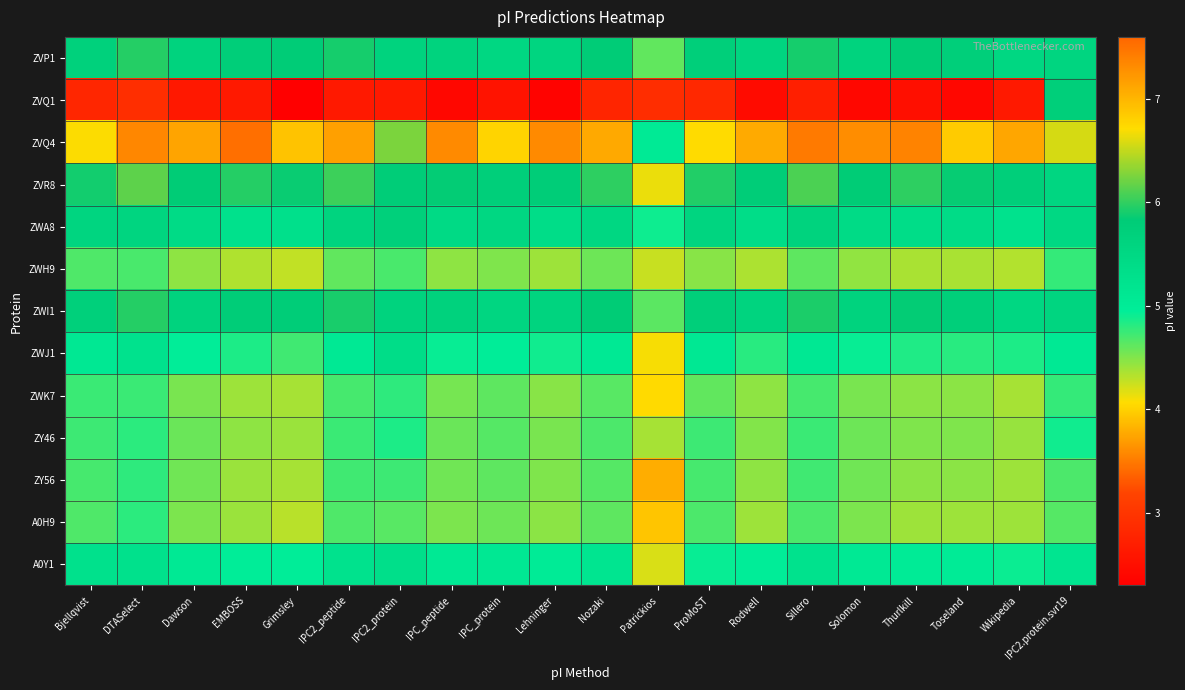

Reading left to right, list all the values displayed in this chart.

ZVP1: Bjellqvist=5.7	DTASelect=6.0	Dawson=5.6	EMBOSS=5.8	Grimsley=5.8	IPC2_peptide=5.9	IPC2_protein=5.6	IPC_peptide=5.7	IPC_protein=5.5	Lehninger=5.6	Nozaki=5.8	Patrickios=4.6	ProMoST=5.8	Rodwell=5.6	Sillero=5.9	Solomon=5.6	Thurlkill=5.8	Toseland=5.8	Wikipedia=5.5	IPC2.protein.svr19=5.6
ZVQ1: Bjellqvist=2.8	DTASelect=2.9	Dawson=2.6	EMBOSS=2.6	Grimsley=2.3	IPC2_peptide=2.6	IPC2_protein=2.6	IPC_peptide=2.4	IPC_protein=2.5	Lehninger=2.4	Nozaki=2.8	Patrickios=2.9	ProMoST=2.8	Rodwell=2.4	Sillero=2.7	Solomon=2.4	Thurlkill=2.5	Toseland=2.4	Wikipedia=2.6	IPC2.protein.svr19=5.7
ZVQ4: Bjellqvist=6.7	DTASelect=7.4	Dawson=7.1	EMBOSS=7.5	Grimsley=6.9	IPC2_peptide=7.2	IPC2_protein=6.3	IPC_peptide=7.3	IPC_protein=6.8	Lehninger=7.3	Nozaki=7.1	Patrickios=5.0	ProMoST=6.7	Rodwell=7.1	Sillero=7.4	Solomon=7.3	Thurlkill=7.4	Toseland=6.8	Wikipedia=7.1	IPC2.protein.svr19=6.6
ZVR8: Bjellqvist=5.9	DTASelect=6.2	Dawson=5.8	EMBOSS=6.0	Grimsley=5.9	IPC2_peptide=6.0	IPC2_protein=5.8	IPC_peptide=5.8	IPC_protein=5.8	Lehninger=5.8	Nozaki=6.0	Patrickios=4.1	ProMoST=5.9	Rodwell=5.8	Sillero=6.1	Solomon=5.8	Thurlkill=6.0	Toseland=5.9	Wikipedia=5.7	IPC2.protein.svr19=5.6
ZWA8: Bjellqvist=5.6	DTASelect=5.6	Dawson=5.4	EMBOSS=5.3	Grimsley=5.3	IPC2_peptide=5.6	IPC2_protein=5.7	IPC_peptide=5.4	IPC_protein=5.5	Lehninger=5.4	Nozaki=5.5	Patrickios=4.9	ProMoST=5.6	Rodwell=5.4	Sillero=5.6	Solomon=5.4	Thurlkill=5.4	Toseland=5.4	Wikipedia=5.2	IPC2.protein.svr19=5.5
ZWH9: Bjellqvist=4.7	DTASelect=4.7	Dawson=4.5	EMBOSS=4.3	Grimsley=4.3	IPC2_peptide=4.6	IPC2_protein=4.7	IPC_peptide=4.5	IPC_protein=4.5	Lehninger=4.4	Nozaki=4.6	Patrickios=4.3	ProMoST=4.5	Rodwell=4.4	Sillero=4.6	Solomon=4.4	Thurlkill=4.4	Toseland=4.4	Wikipedia=4.3	IPC2.protein.svr19=4.8
ZWI1: Bjellqvist=5.7	DTASelect=6.0	Dawson=5.7	EMBOSS=5.8	Grimsley=5.8	IPC2_peptide=5.9	IPC2_protein=5.6	IPC_peptide=5.7	IPC_protein=5.6	Lehninger=5.6	Nozaki=5.8	Patrickios=4.6	ProMoST=5.7	Rodwell=5.6	Sillero=5.9	Solomon=5.7	Thurlkill=5.8	Toseland=5.7	Wikipedia=5.5	IPC2.protein.svr19=5.6
ZWJ1: Bjellqvist=5.1	DTASelect=5.2	Dawson=4.9	EMBOSS=4.9	Grimsley=4.7	IPC2_peptide=5.1	IPC2_protein=5.4	IPC_peptide=4.9	IPC_protein=5.0	Lehninger=4.9	Nozaki=5.1	Patrickios=4.1	ProMoST=5.1	Rodwell=4.8	Sillero=5.1	Solomon=4.9	Thurlkill=4.8	Toseland=4.8	Wikipedia=4.9	IPC2.protein.svr19=5.1
ZWK7: Bjellqvist=4.7	DTASelect=4.7	Dawson=4.5	EMBOSS=4.4	Grimsley=4.4	IPC2_peptide=4.7	IPC2_protein=4.8	IPC_peptide=4.5	IPC_protein=4.6	Lehninger=4.5	Nozaki=4.6	Patrickios=4.0	ProMoST=4.6	Rodwell=4.5	Sillero=4.7	Solomon=4.5	Thurlkill=4.5	Toseland=4.5	Wikipedia=4.4	IPC2.protein.svr19=4.8
ZY46: Bjellqvist=4.7	DTASelect=4.8	Dawson=4.6	EMBOSS=4.5	Grimsley=4.4	IPC2_peptide=4.7	IPC2_protein=4.9	IPC_peptide=4.6	IPC_protein=4.7	Lehninger=4.5	Nozaki=4.7	Patrickios=4.4	ProMoST=4.7	Rodwell=4.5	Sillero=4.7	Solomon=4.6	Thurlkill=4.5	Toseland=4.5	Wikipedia=4.4	IPC2.protein.svr19=4.9
ZY56: Bjellqvist=4.7	DTASelect=4.8	Dawson=4.6	EMBOSS=4.4	Grimsley=4.4	IPC2_peptide=4.7	IPC2_protein=4.7	IPC_peptide=4.6	IPC_protein=4.6	Lehninger=4.5	Nozaki=4.7	Patrickios=3.8	ProMoST=4.7	Rodwell=4.5	Sillero=4.7	Solomon=4.6	Thurlkill=4.5	Toseland=4.5	Wikipedia=4.4	IPC2.protein.svr19=4.7
A0H9: Bjellqvist=4.7	DTASelect=4.8	Dawson=4.5	EMBOSS=4.4	Grimsley=4.3	IPC2_peptide=4.7	IPC2_protein=4.6	IPC_peptide=4.5	IPC_protein=4.6	Lehninger=4.5	Nozaki=4.6	Patrickios=3.9	ProMoST=4.7	Rodwell=4.4	Sillero=4.7	Solomon=4.5	Thurlkill=4.4	Toseland=4.4	Wikipedia=4.4	IPC2.protein.svr19=4.7
A0Y1: Bjellqvist=5.3	DTASelect=5.3	Dawson=5.1	EMBOSS=5.0	Grimsley=5.0	IPC2_peptide=5.2	IPC2_protein=5.3	IPC_peptide=5.1	IPC_protein=5.1	Lehninger=5.0	Nozaki=5.2	Patrickios=4.2	ProMoST=4.9	Rodwell=5.0	Sillero=5.3	Solomon=5.1	Thurlkill=5.0	Toseland=5.0	Wikipedia=4.9	IPC2.protein.svr19=5.2